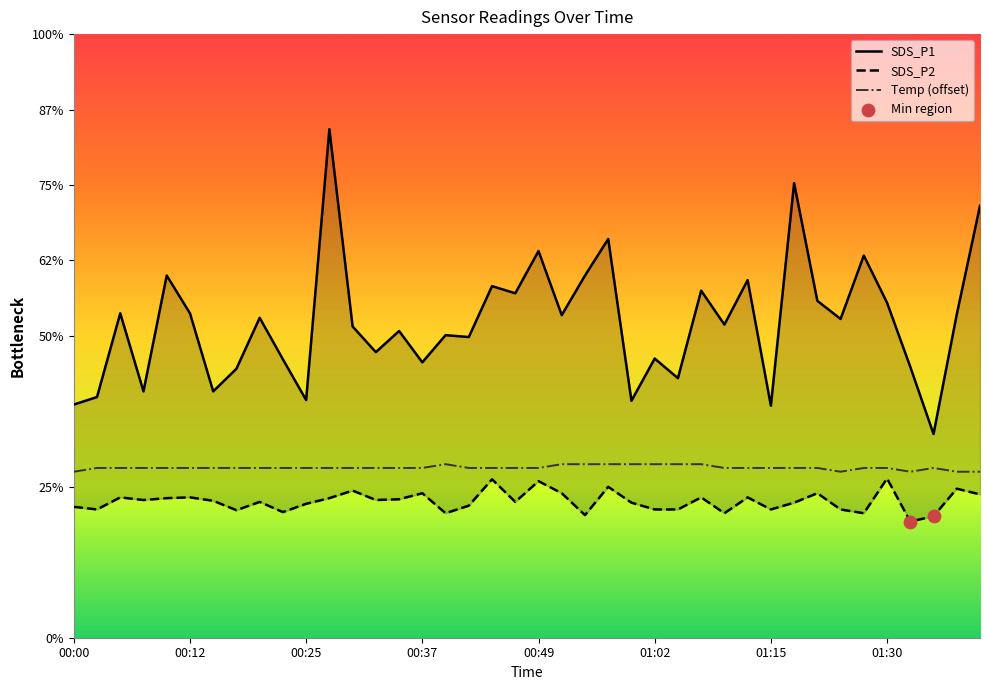

Which series has the largest Y range (max minus min)?

SDS_P1